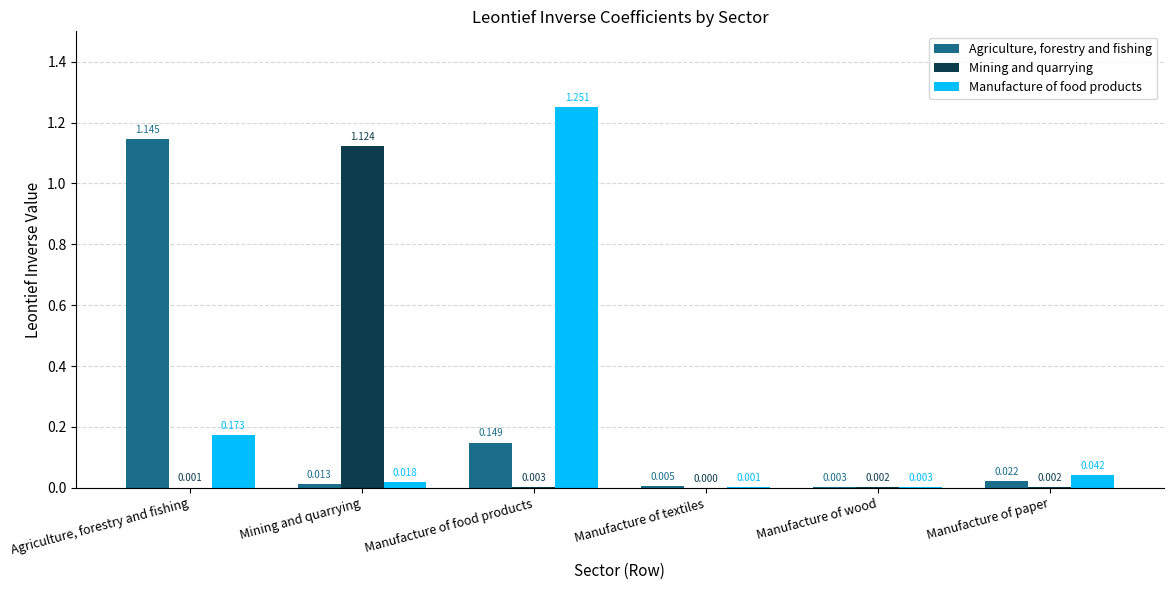

Which category has the highest value across all series?

Manufacture of food products